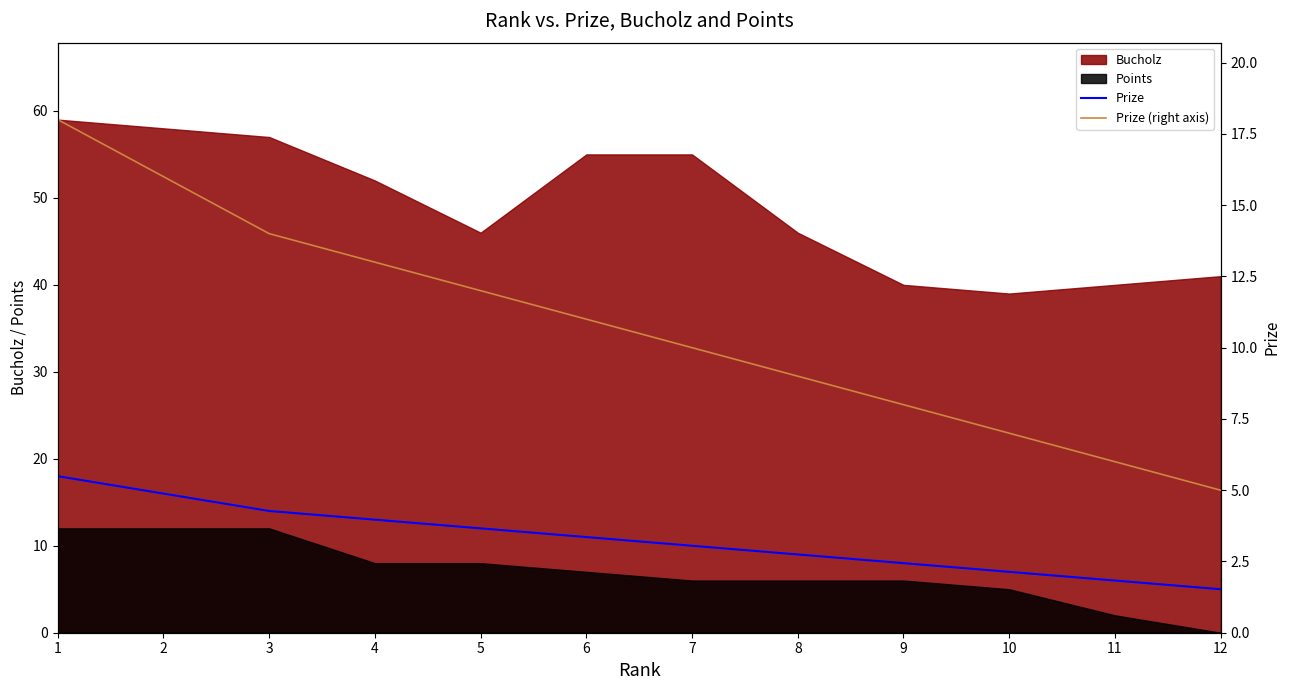

At 5, list the series in order from smallest to largest.

Prize, Prize (right axis)